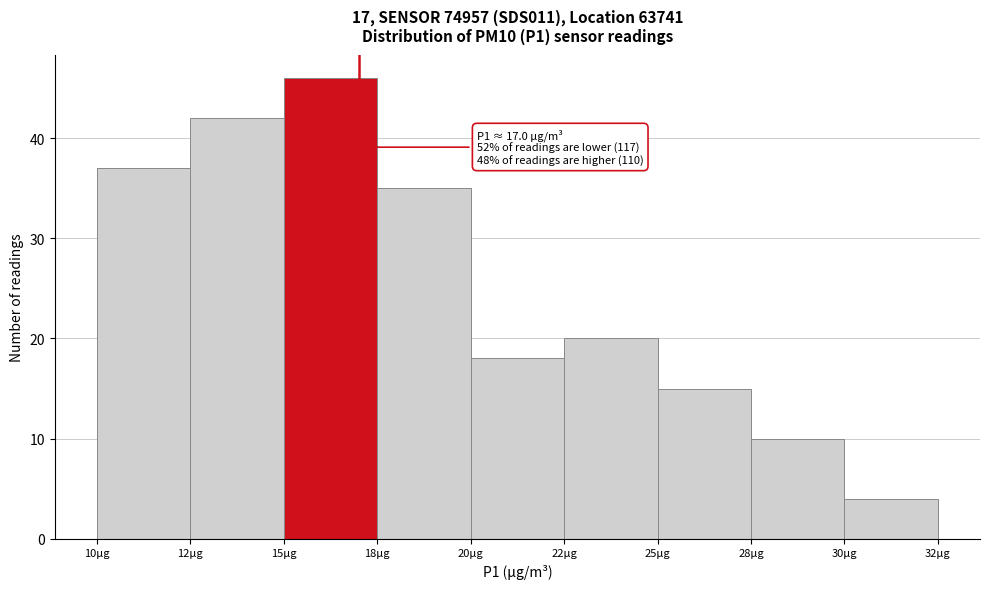

Reading right to left, transcribe all the data shown in this chart.

4	10	15	20	18	35	46	42	37